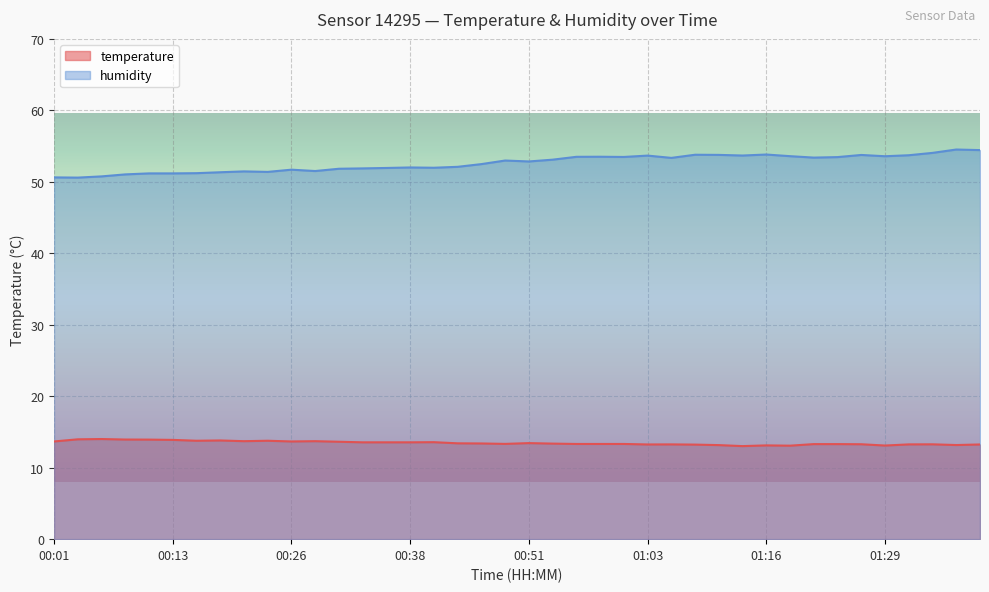

Is it true that humidity equals 87.6 at 00:58?

False